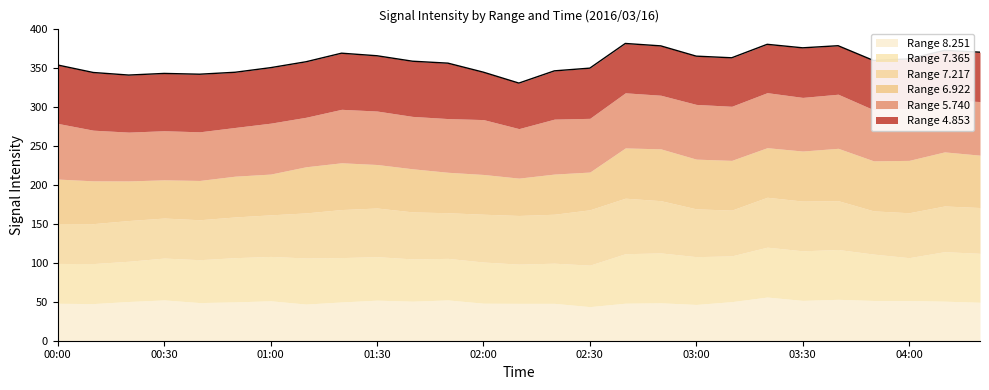

How many lines are shown in the chart?

6